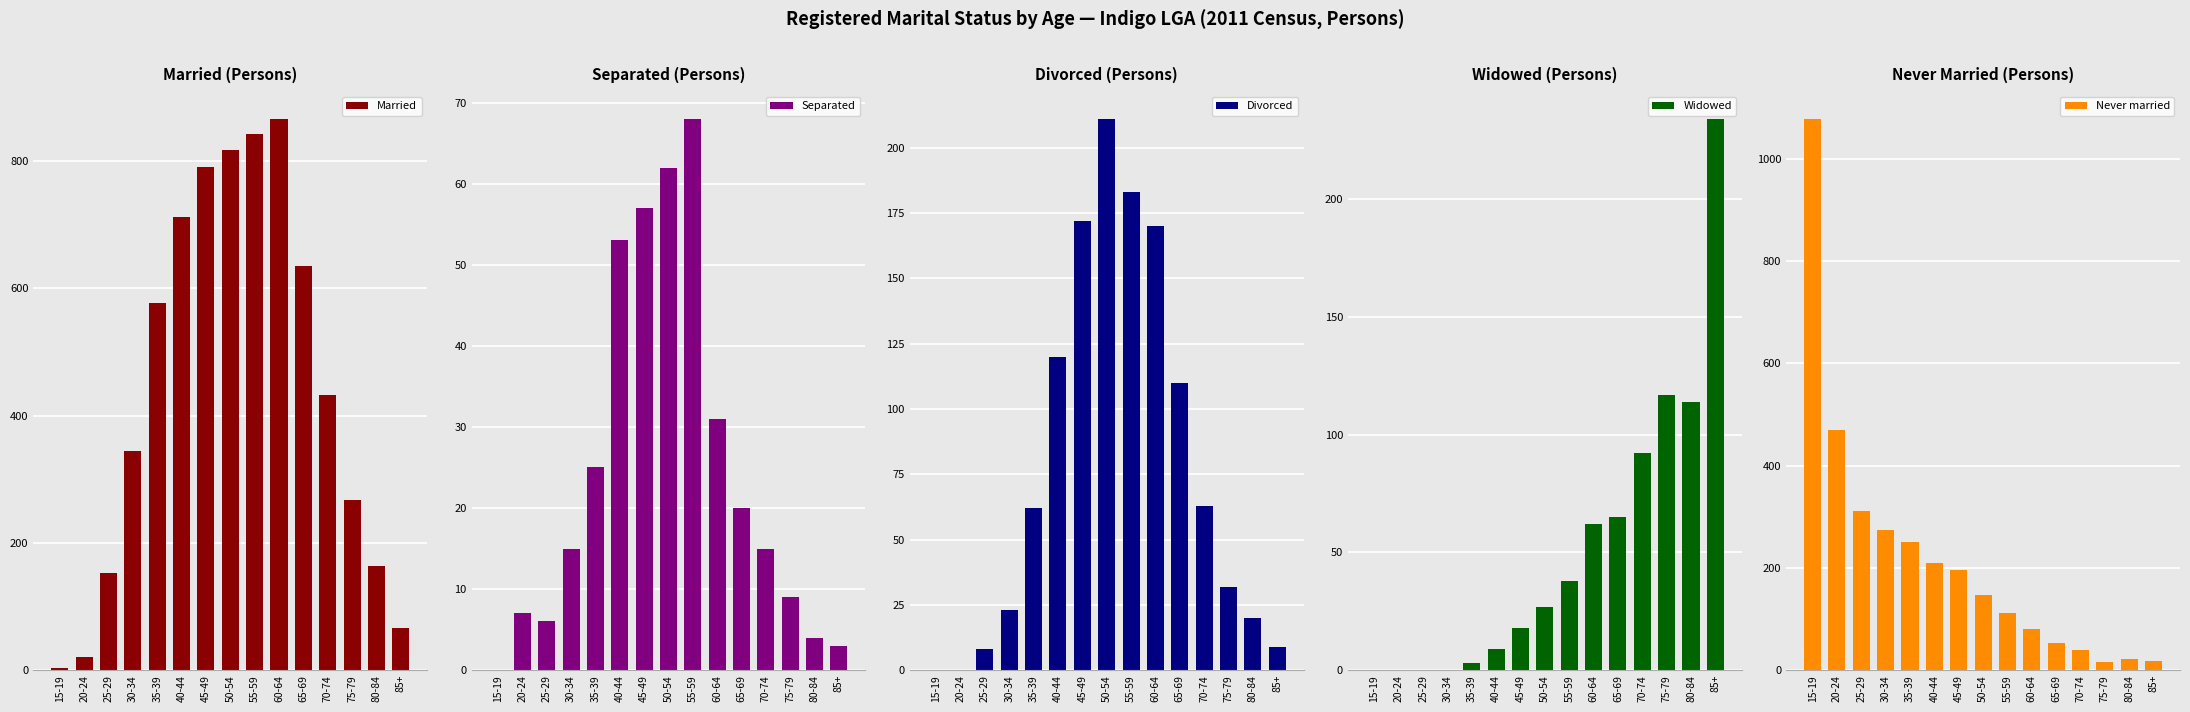

At which label is Divorced closest to 105?

65-69